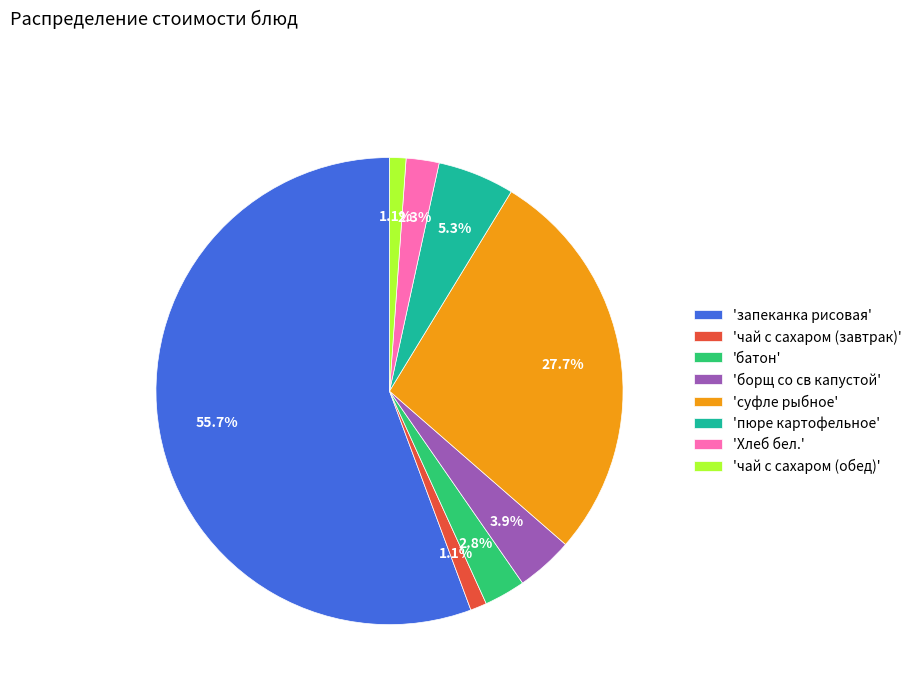

To the nearest percent, what is the difference between the largest and smallest slice percentages?

55%